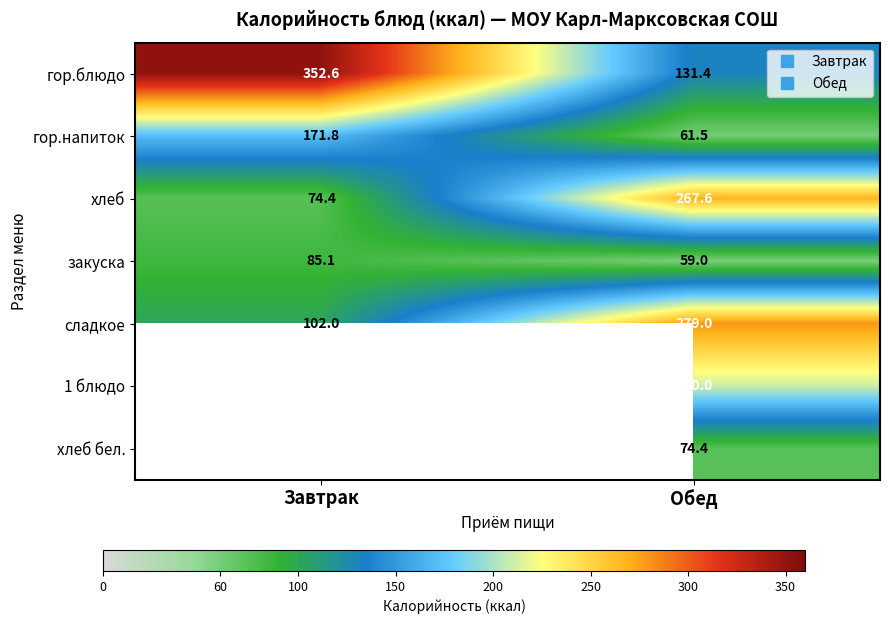

List the series in order of their peak value, highest first.

гор.блюдо, сладкое, хлеб, 1 блюдо, гор.напиток, закуска, хлеб бел.